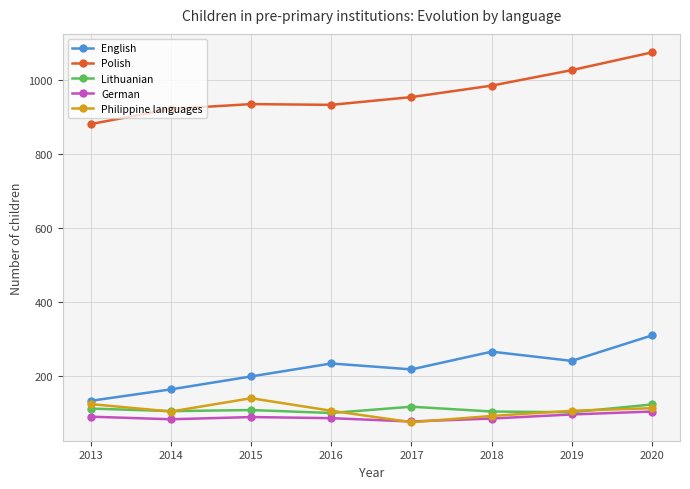

How many data points does each series have?

8